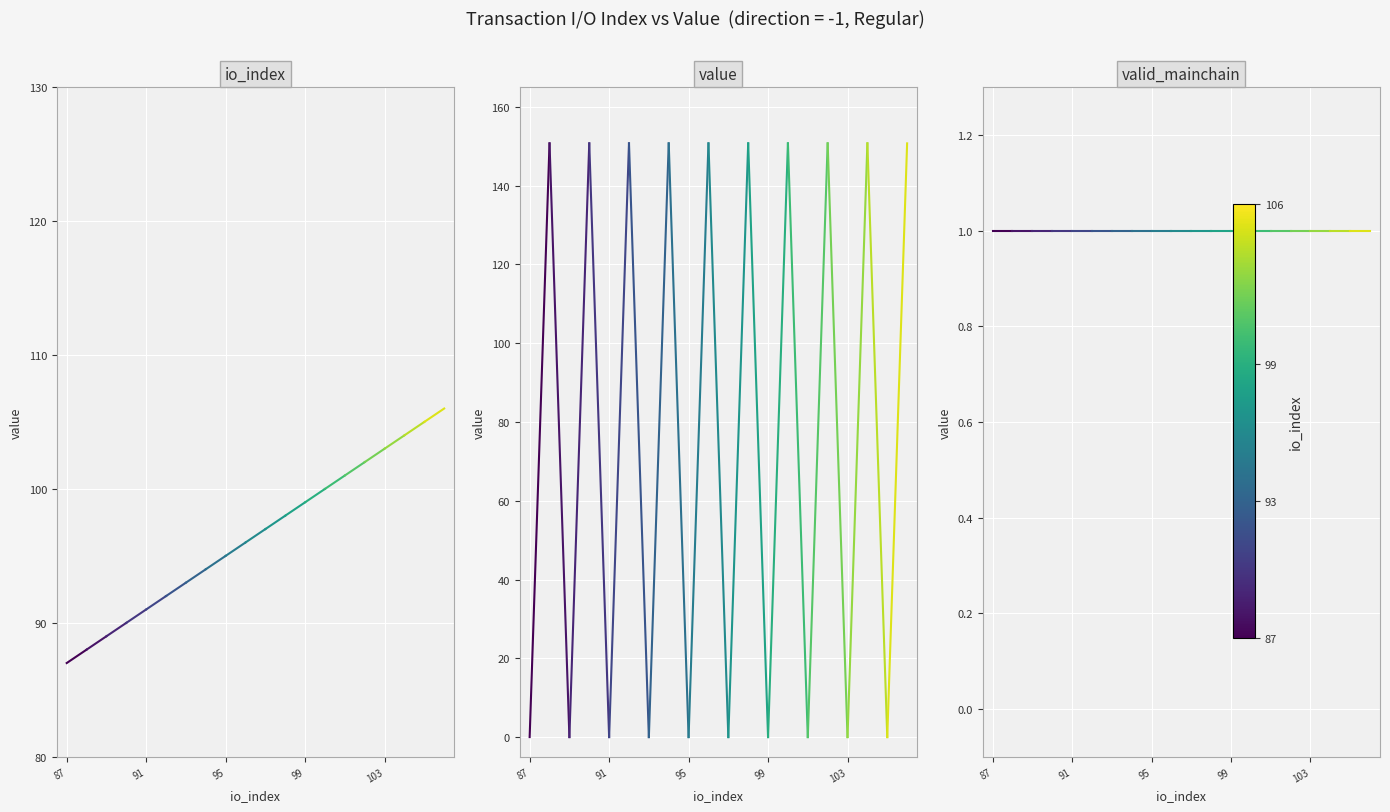

What is the value of the io_index point at the 1st from the left?

87.0